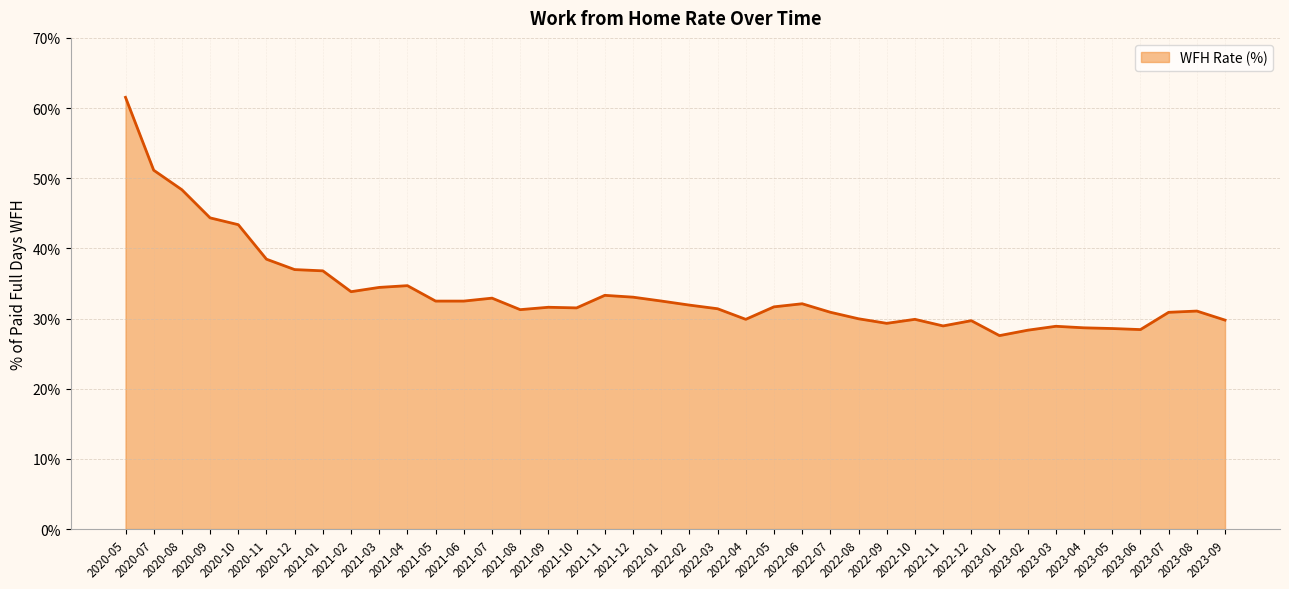

What is the minimum value shown in the chart?

27.6